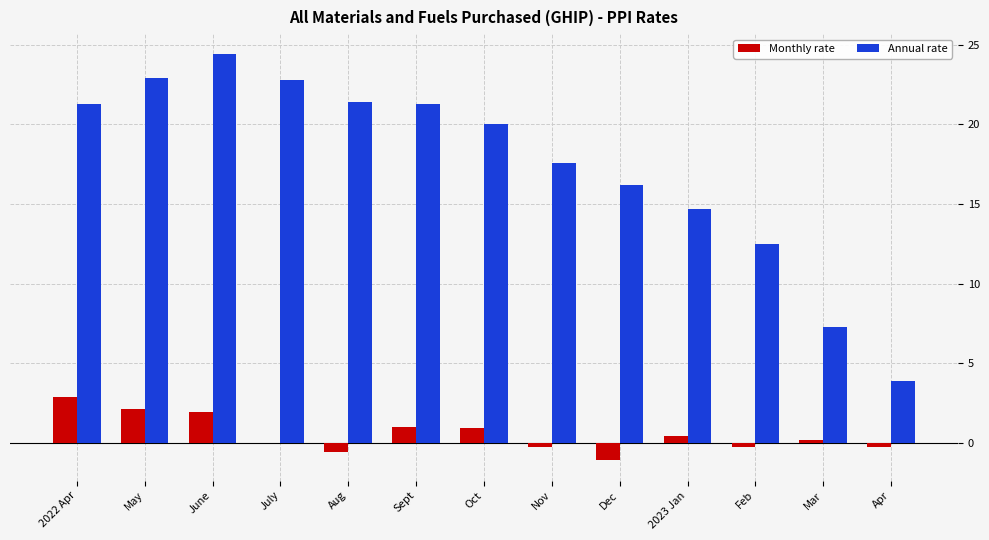

The value of Annual rate at Aug is 31.5. True or false?

False